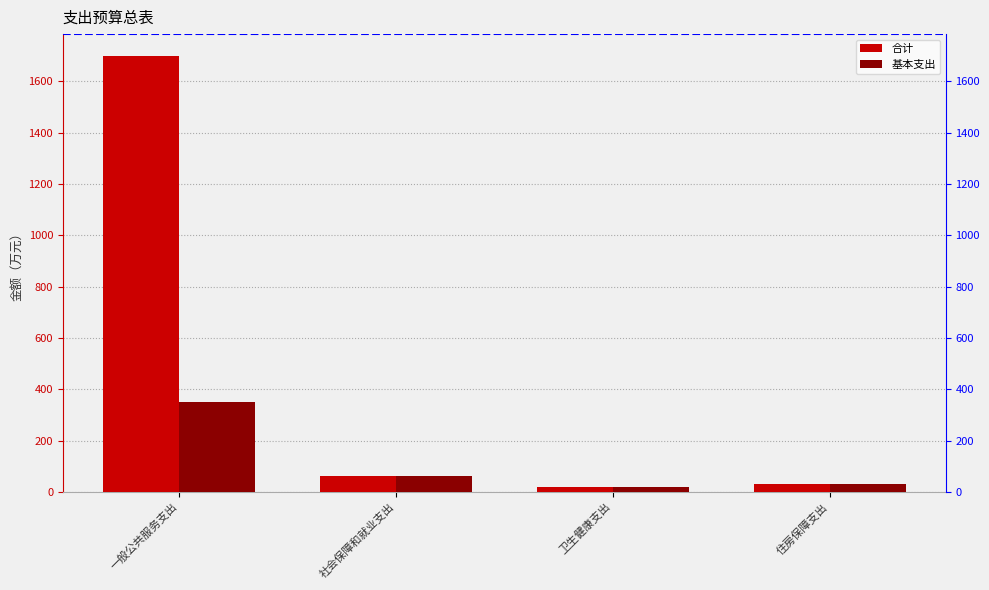

At 卫生健康支出, list the series in order from smallest to largest.

合计, 基本支出